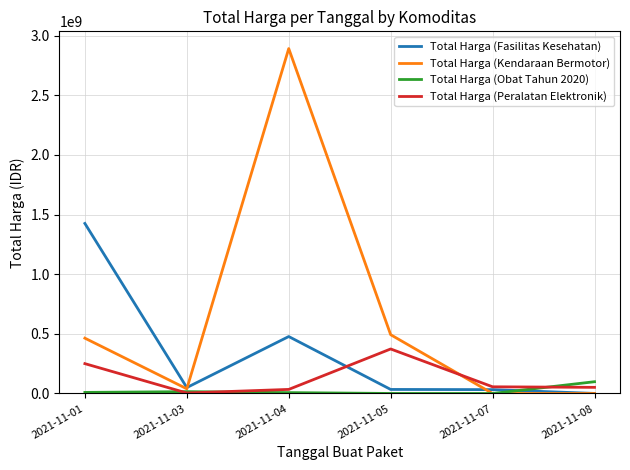

Rank the series by their average value, from lowest to highest.

Total Harga (Obat Tahun 2020), Total Harga (Peralatan Elektronik), Total Harga (Fasilitas Kesehatan), Total Harga (Kendaraan Bermotor)